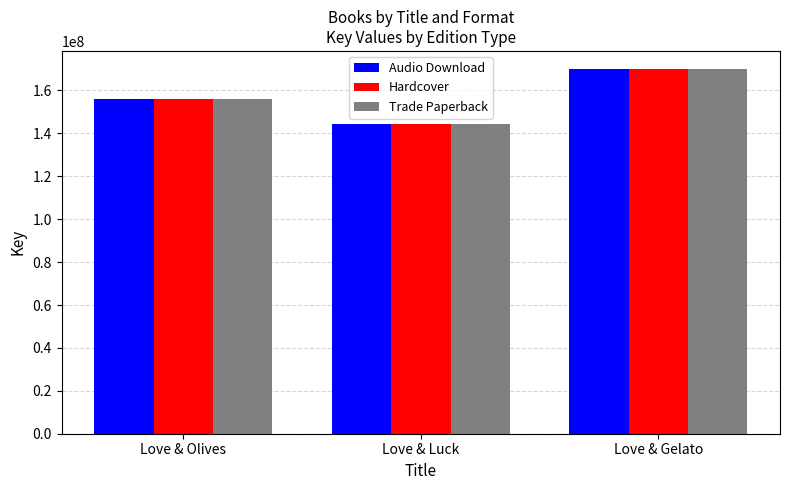

What is the value of the Audio Download bar at the 2nd from the left?

144453359